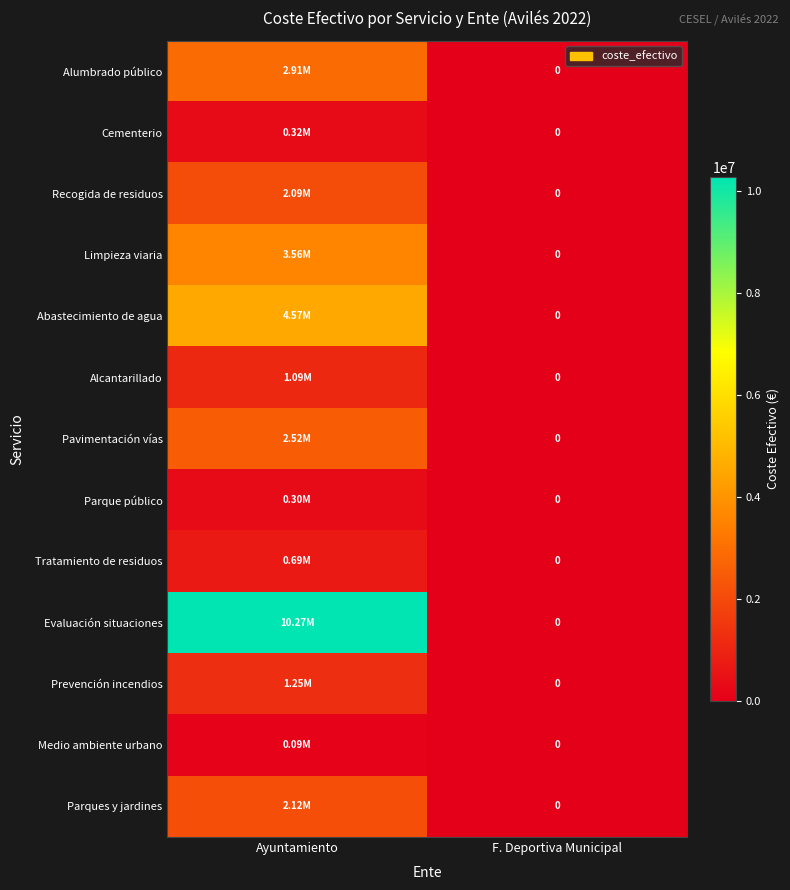

What is the sum of the Pavimentación vías values at F. Deportiva Municipal and Ayuntamiento?

2519361.8